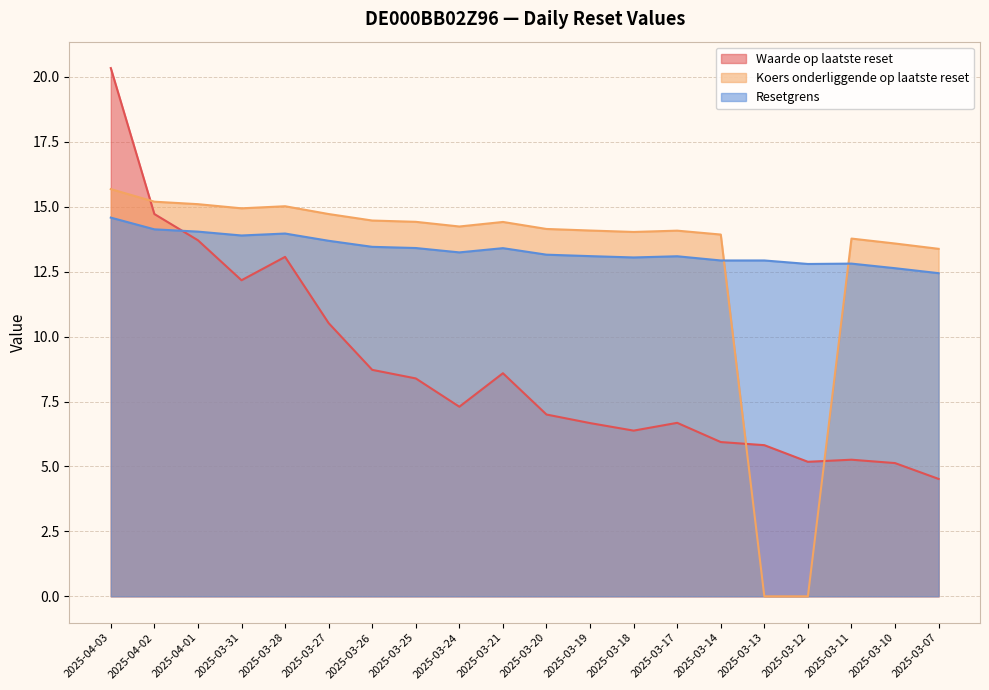

What is the greatest value displayed?

20.3